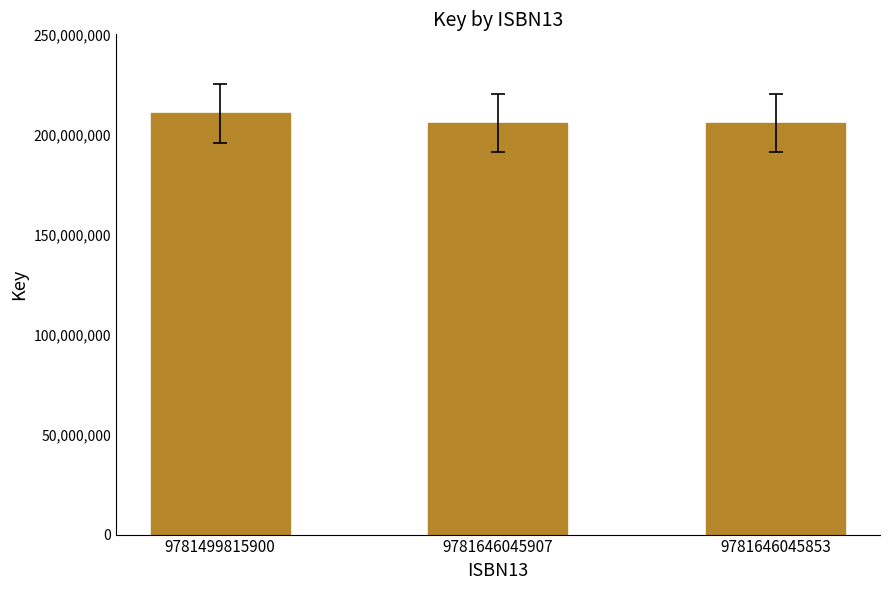

Does the chart contain any negative values?

No